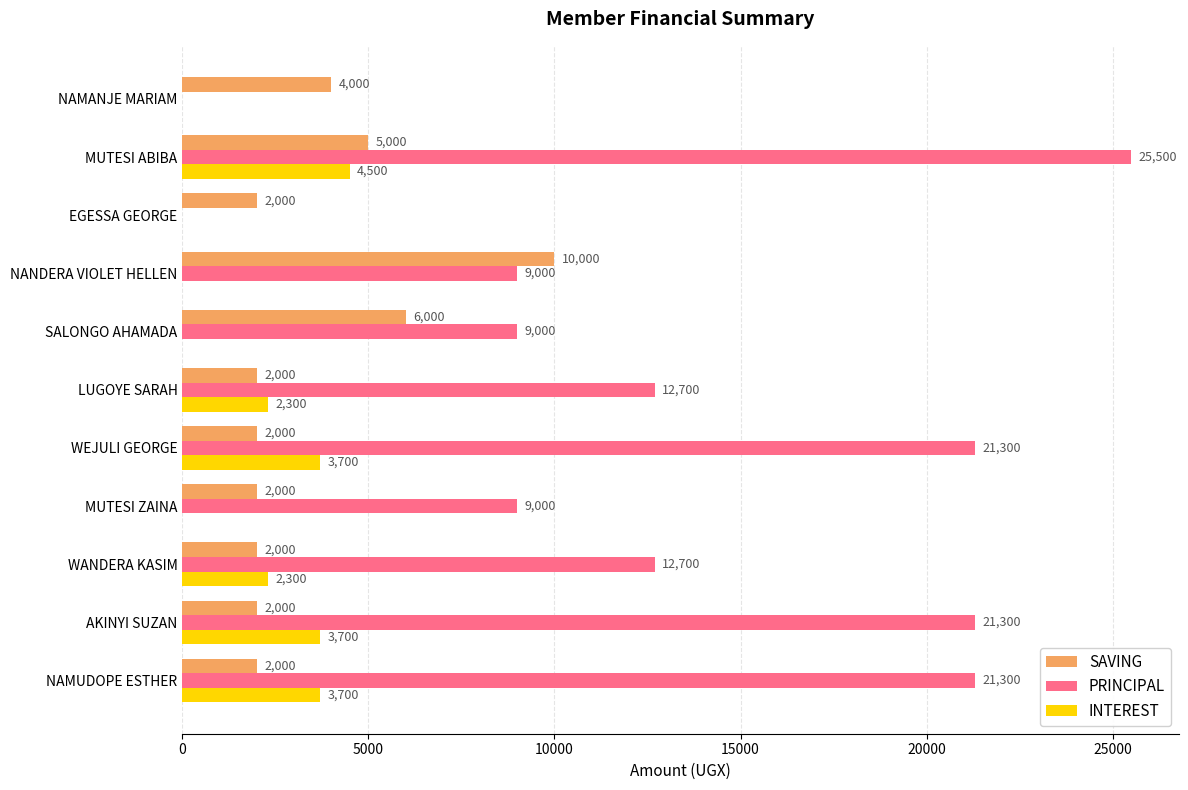

Which series has the largest total across all categories?

PRINCIPAL